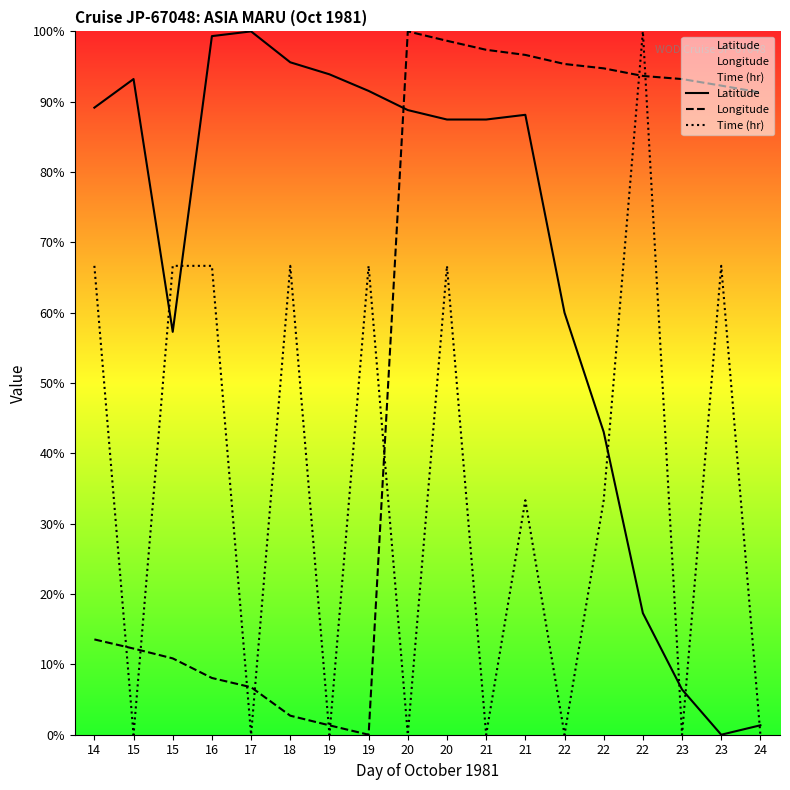

How many data points does each series have?

18